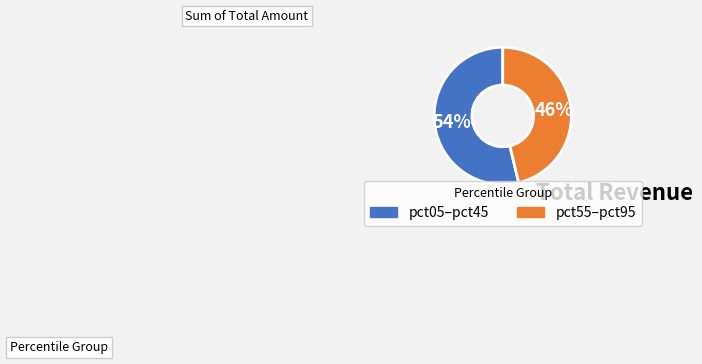

Is there a majority slice in this chart?

Yes